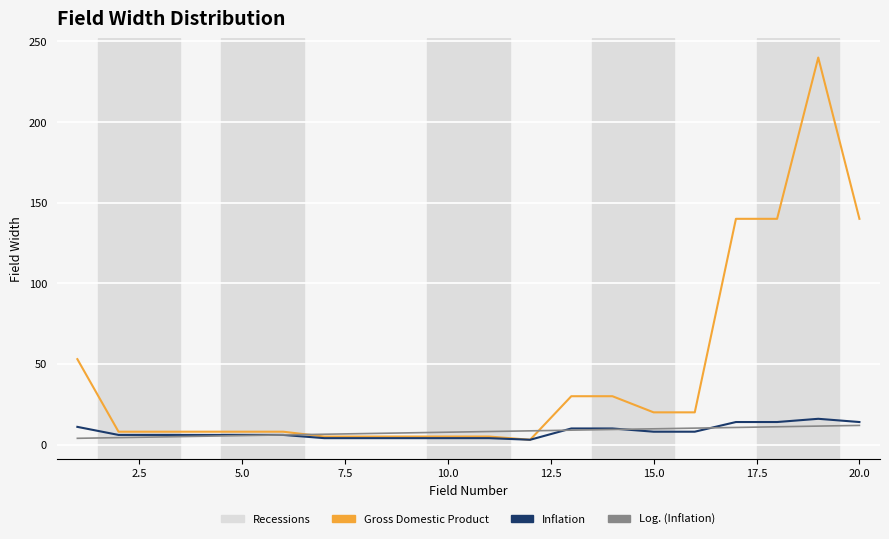

Which series has the largest total across all categories?

Gross Domestic Product